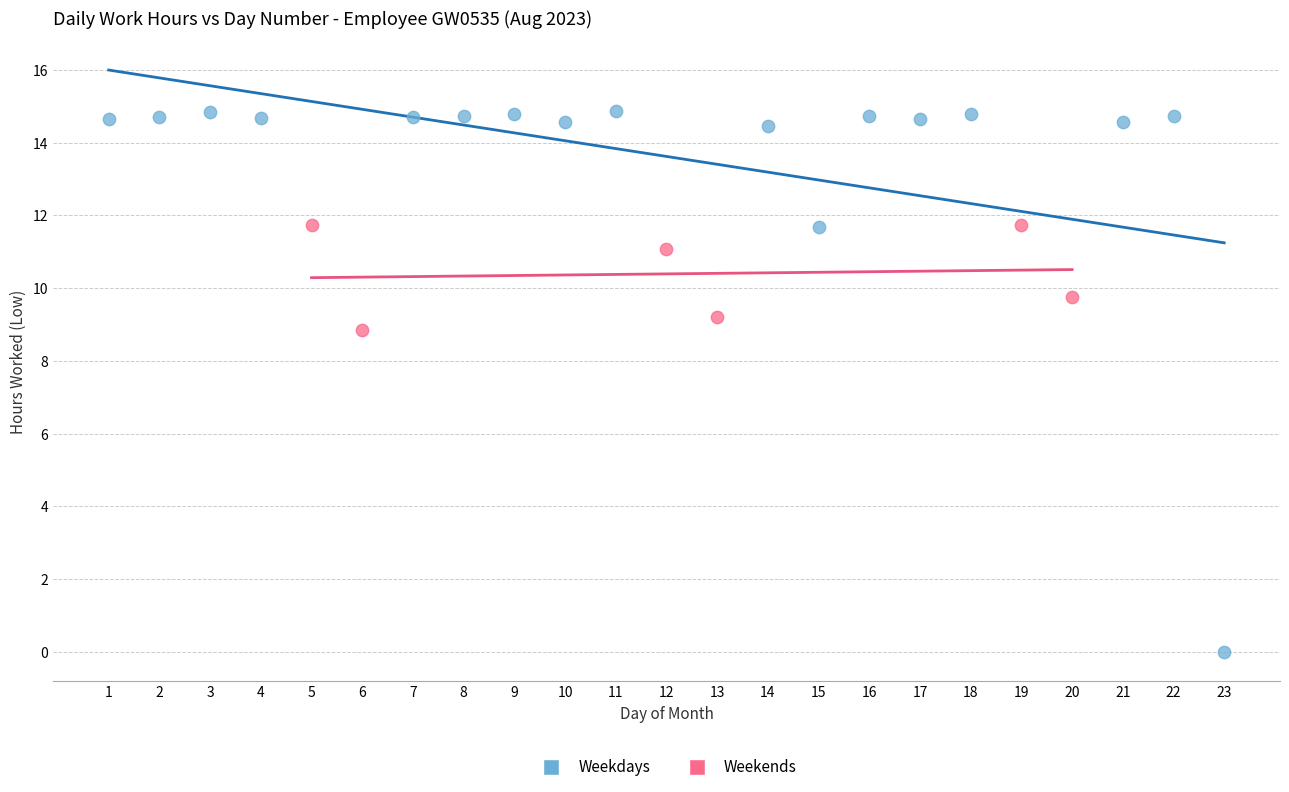

Which series reaches the maximum Y coordinate?

Weekdays